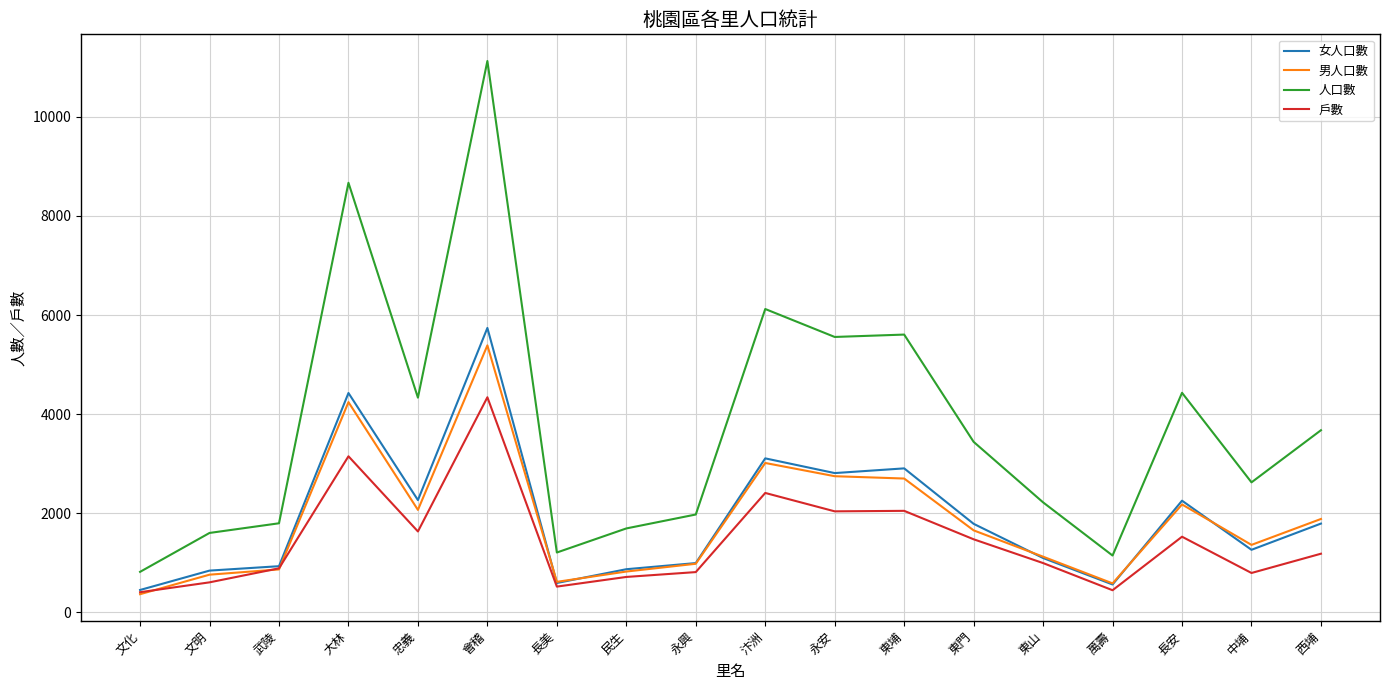

What position from the left is 永興?

9